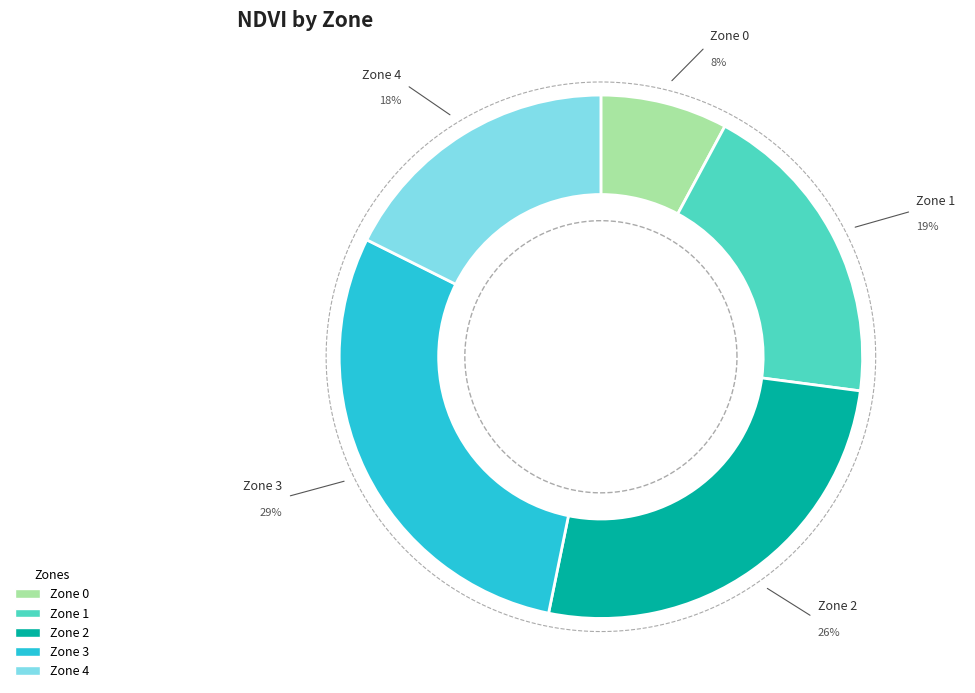

Rank the categories by value from highest to lowest.

Zone 3, Zone 2, Zone 1, Zone 4, Zone 0